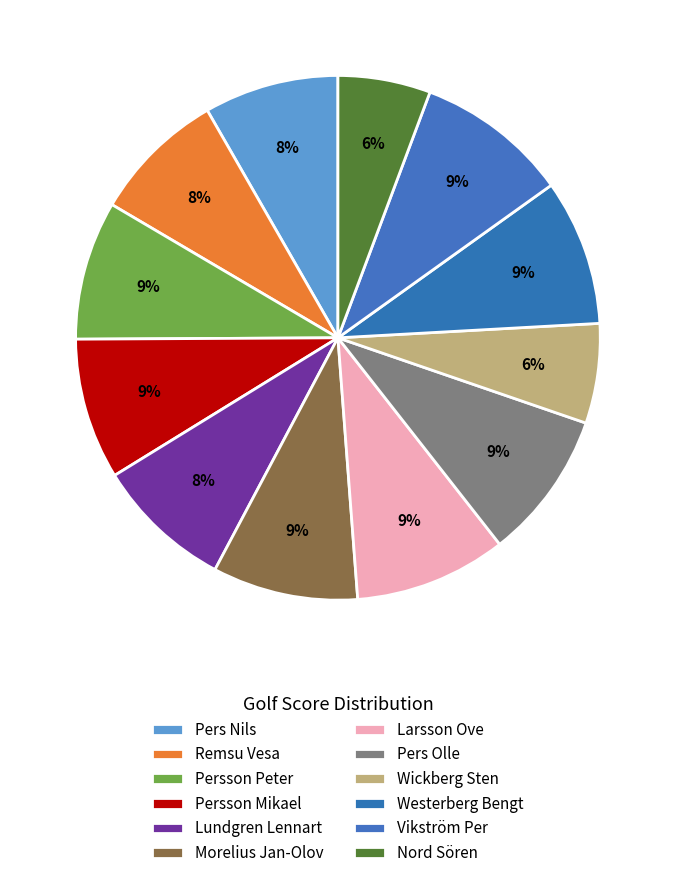

True or false: Wickberg Sten accounts for 1% of the total.

False